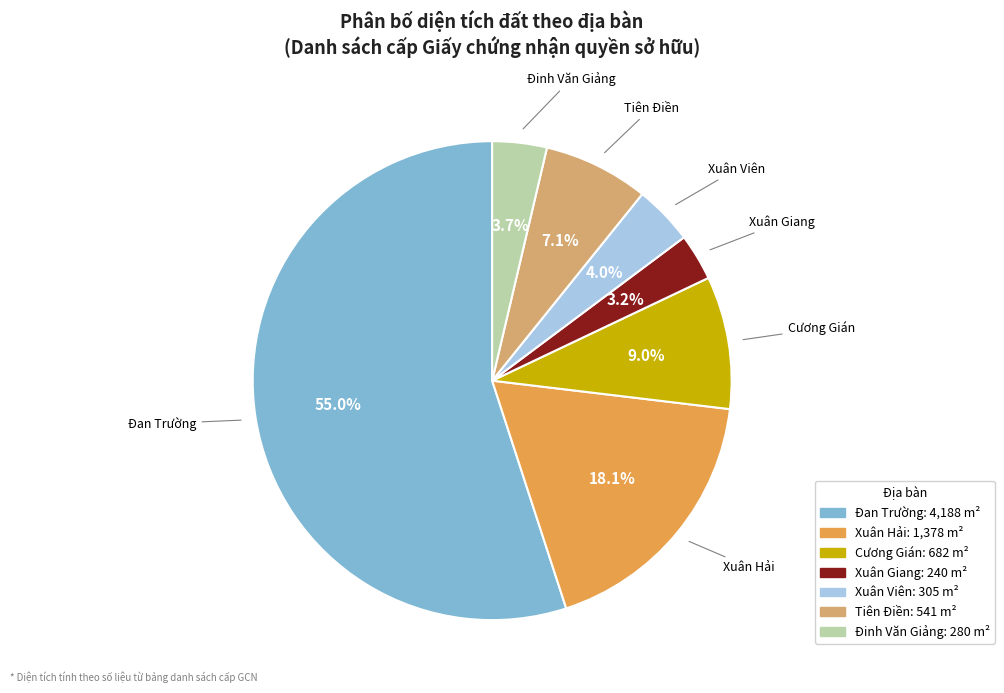

To the nearest percent, what is the average slice percentage?

14%